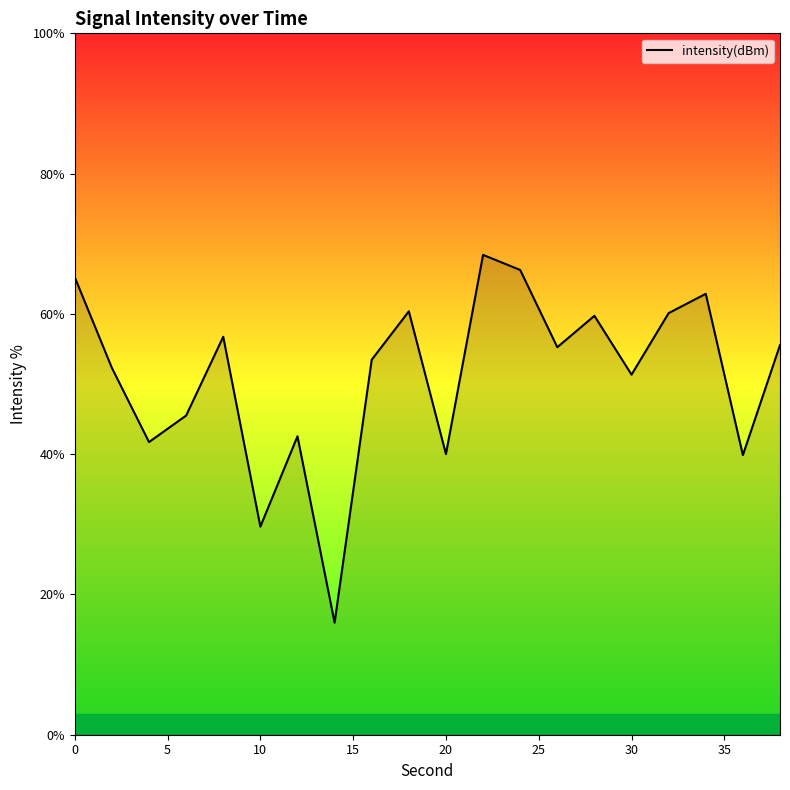

What is the smallest value displayed?

16.0